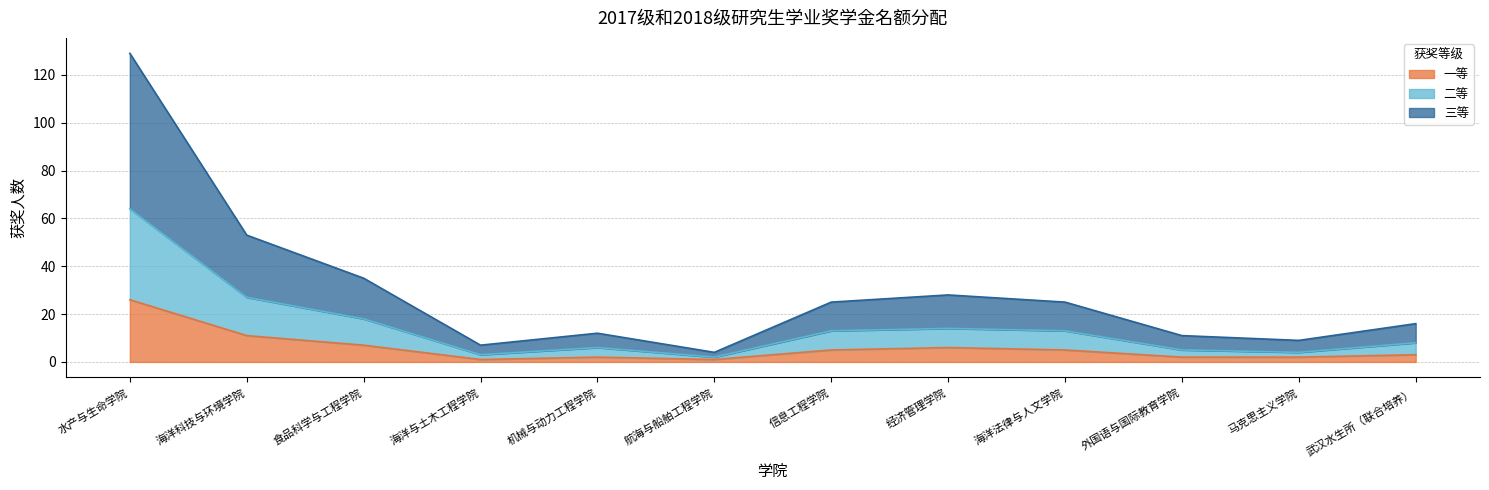

Reading left to right, extract all data points from this chart.

一等: 26	11	7	1	2	1	5	6	5	2	2	3
二等: 64	27	18	3	6	2	13	14	13	5	4	8
三等: 129	53	35	7	12	4	25	28	25	11	9	16